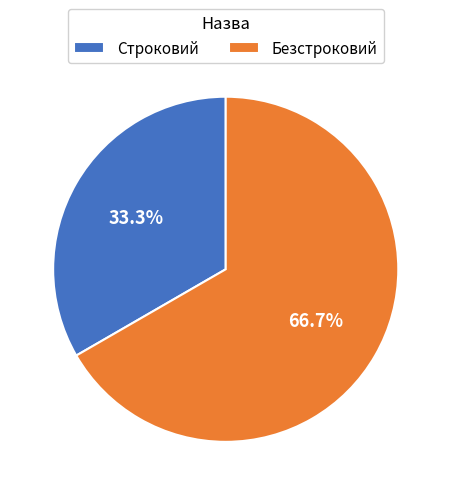

What is the ratio of the value at Строковий to the value at Безстроковий?

0.5